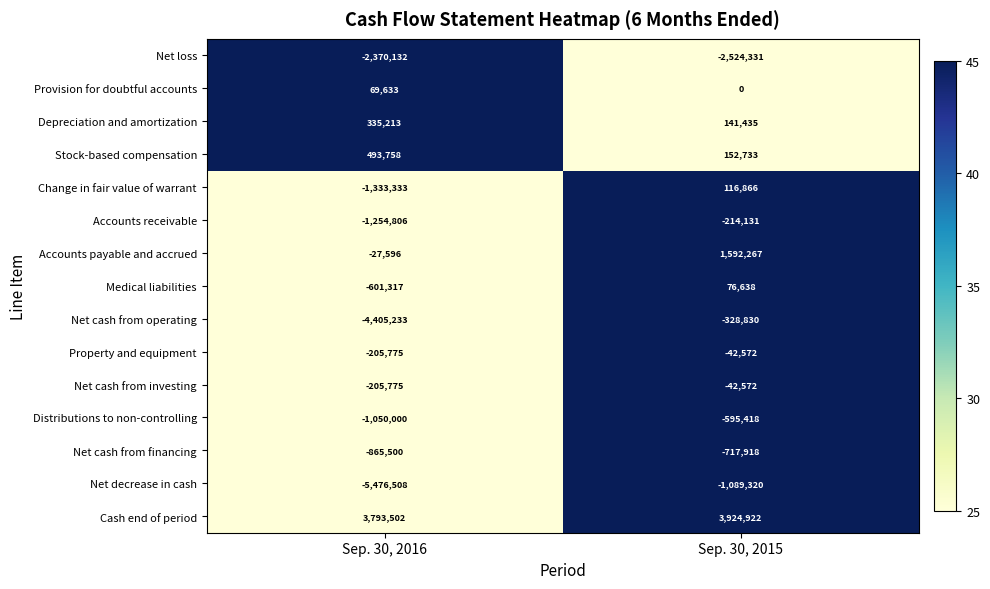

List the labels in order of Provision for doubtful accounts value, smallest first.

Sep. 30, 2015, Sep. 30, 2016